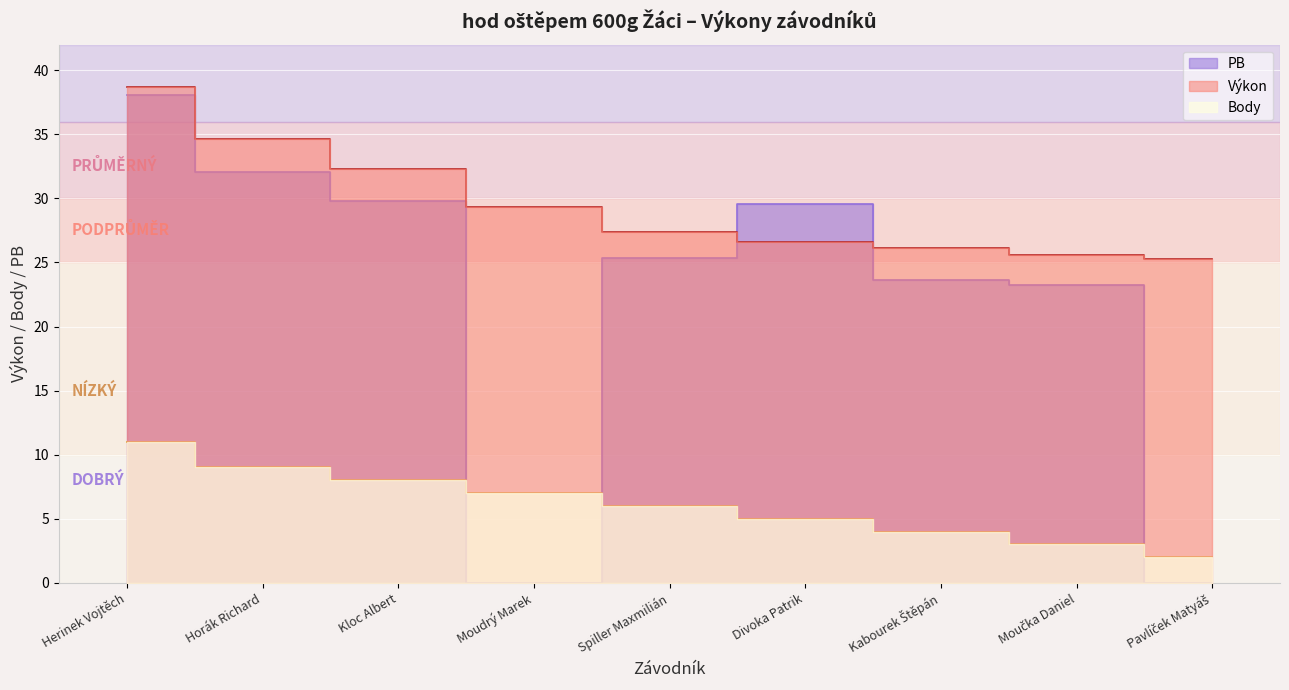

How many times do Body and PB cross each other?

3